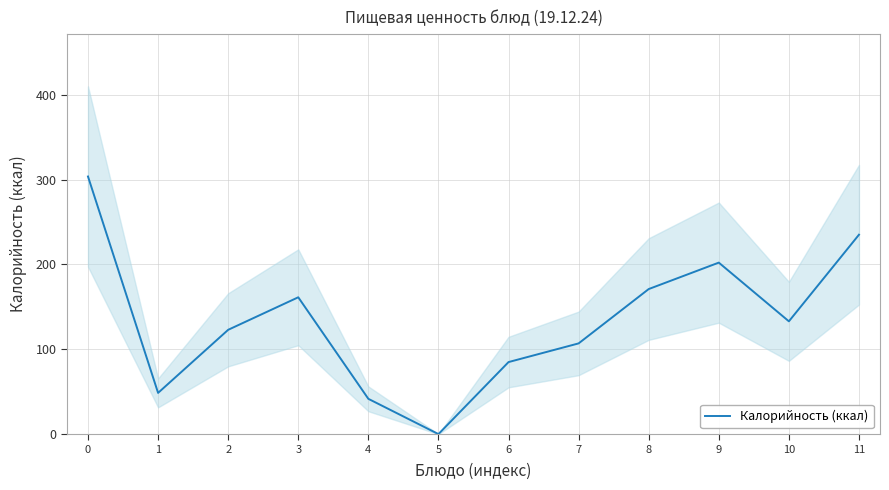

Reading left to right, extract all data points from this chart.

303.5	48.7	123.0	161.3	41.7	0.2	85.0	107.0	171.0	202.1	133.0	235.0